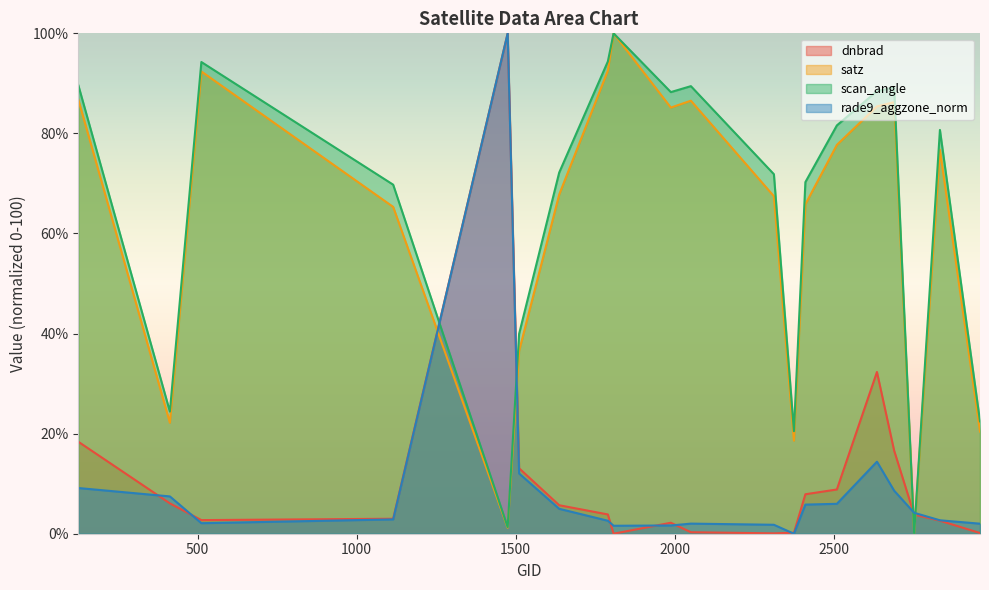

What is the difference between the maximum and minimum values in the dnbrad series?

100.0